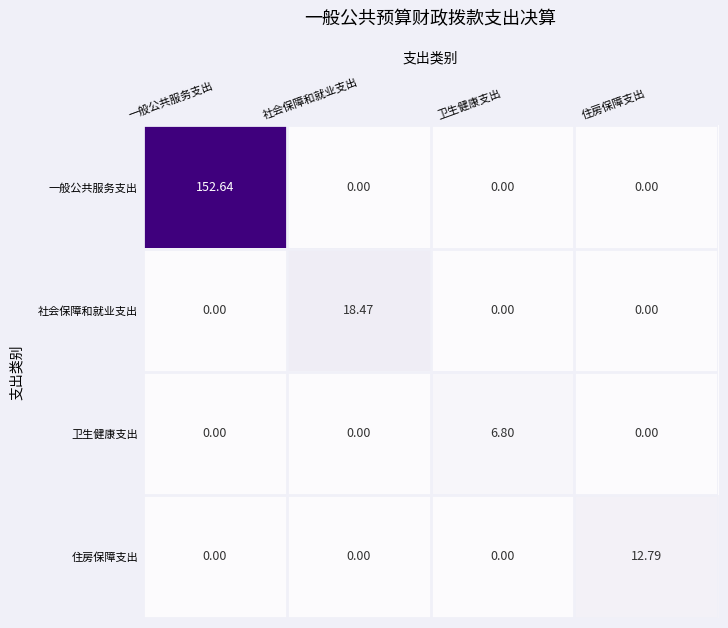

Which label corresponds to the largest value in the chart?

一般公共服务支出